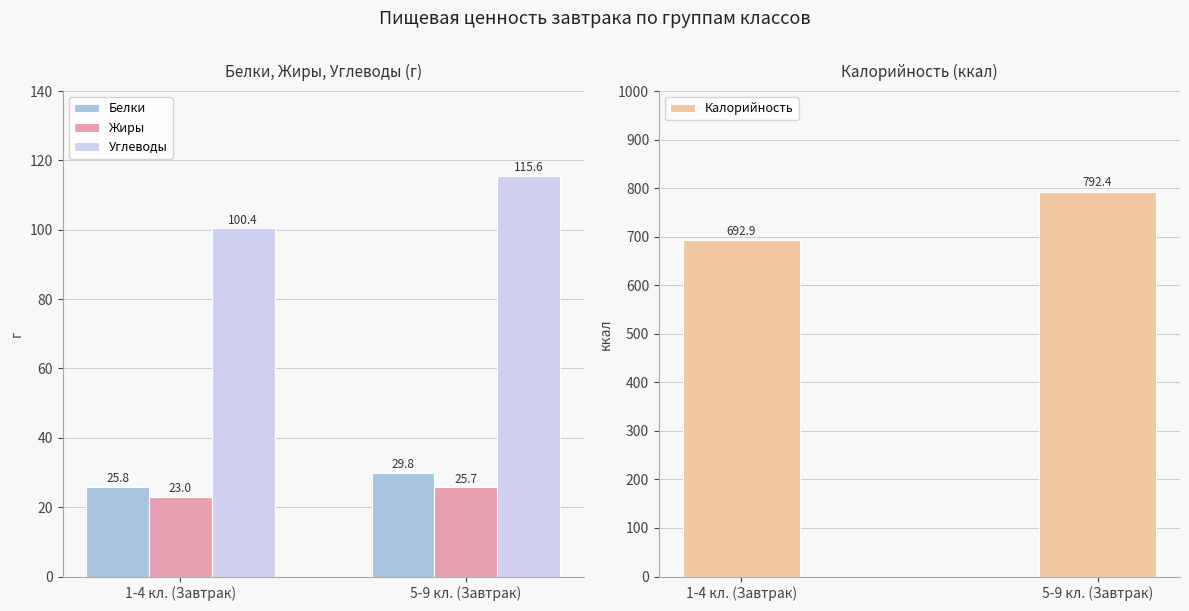

What is the approximate value of Углеводы at 5-9 кл. (Завтрак)?

115.6